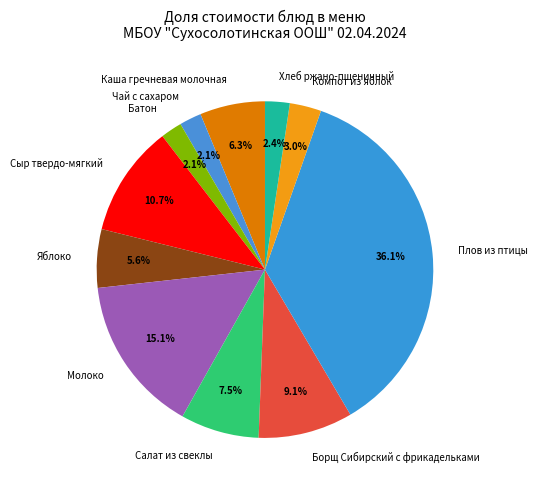

Is the sum of Яблоко and Плов из птицы greater than half?

No